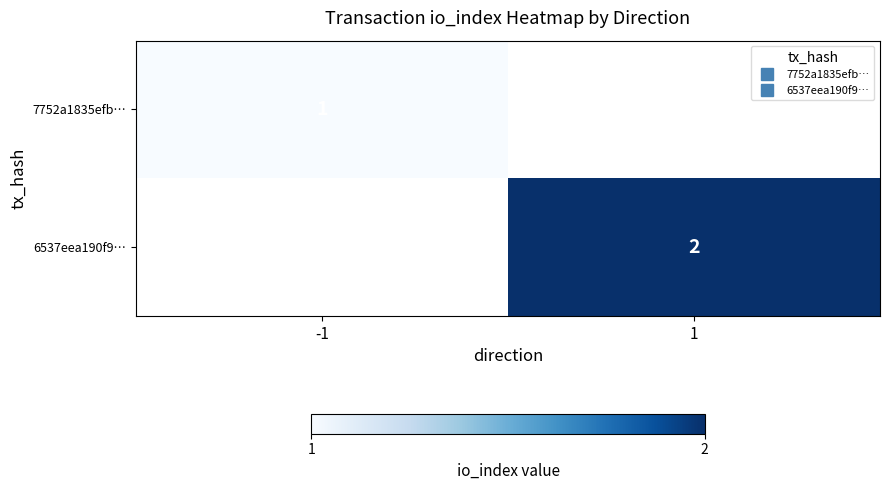

At how many categories does at least one series exceed 1?

1